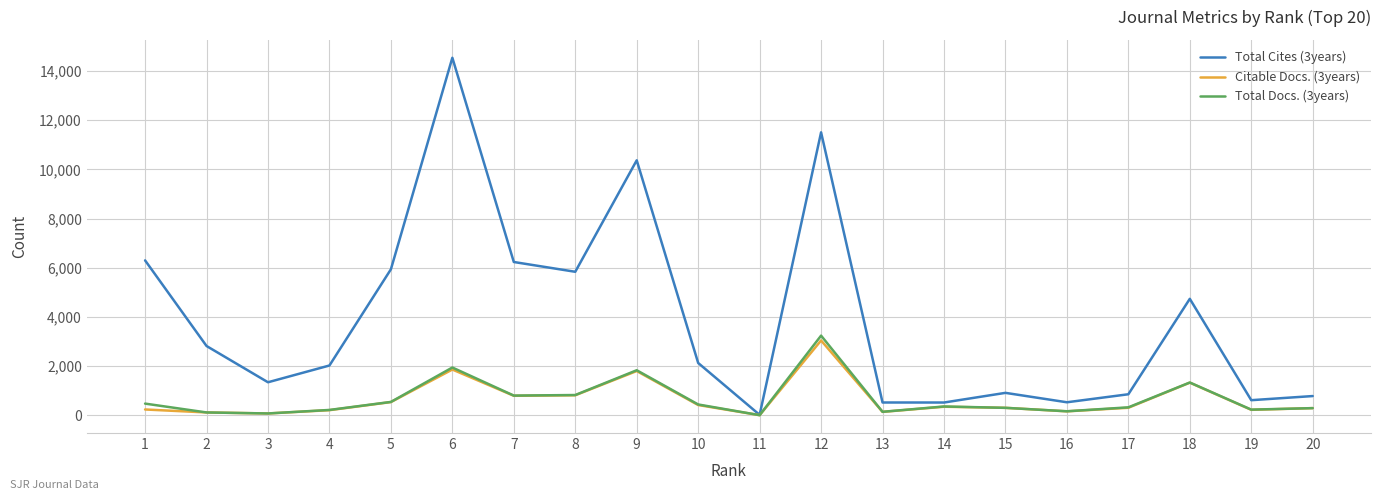

What is the greatest value displayed?

14540